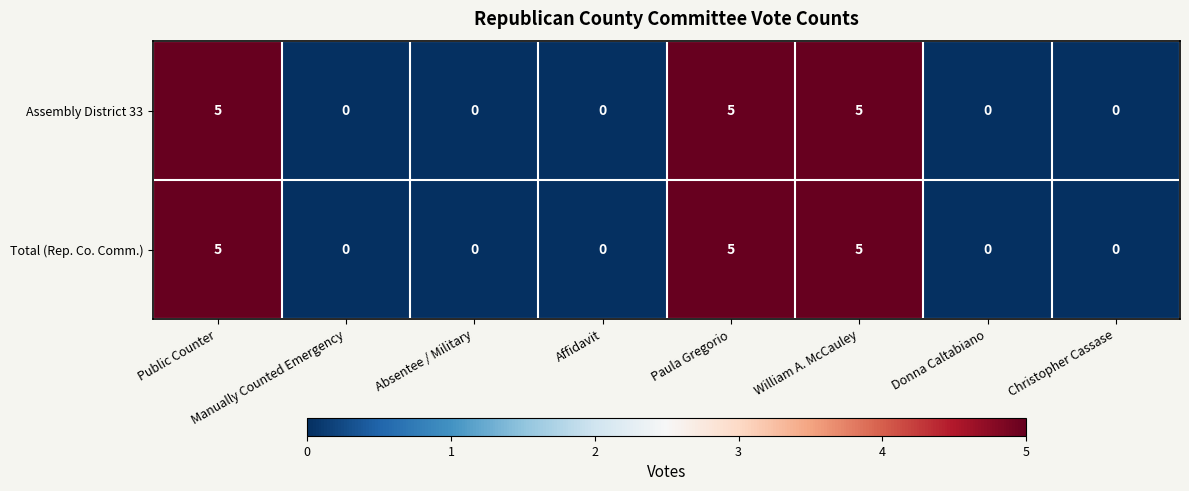

What is the sum of the Total (Rep. Co. Comm.) values at William A. McCauley and Manually Counted Emergency?

5